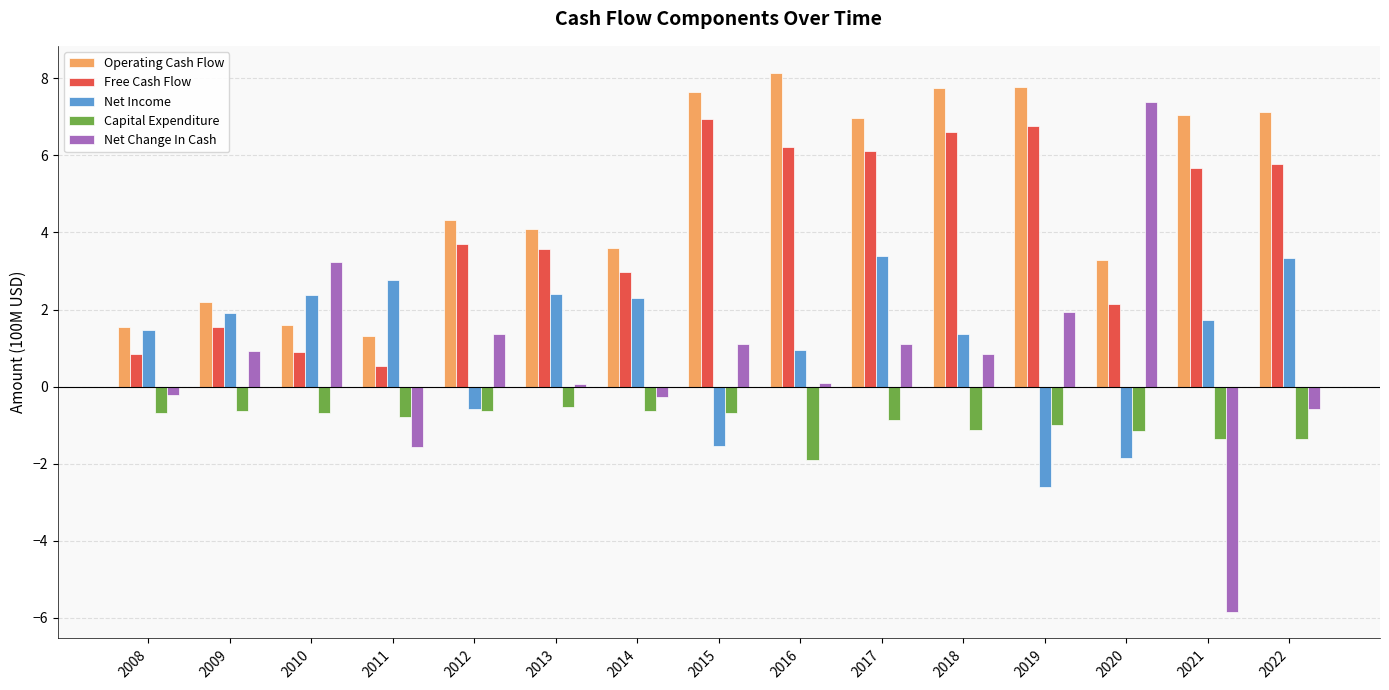

What is the sum of the Capital Expenditure values at 2021 and 2018?

-2.5